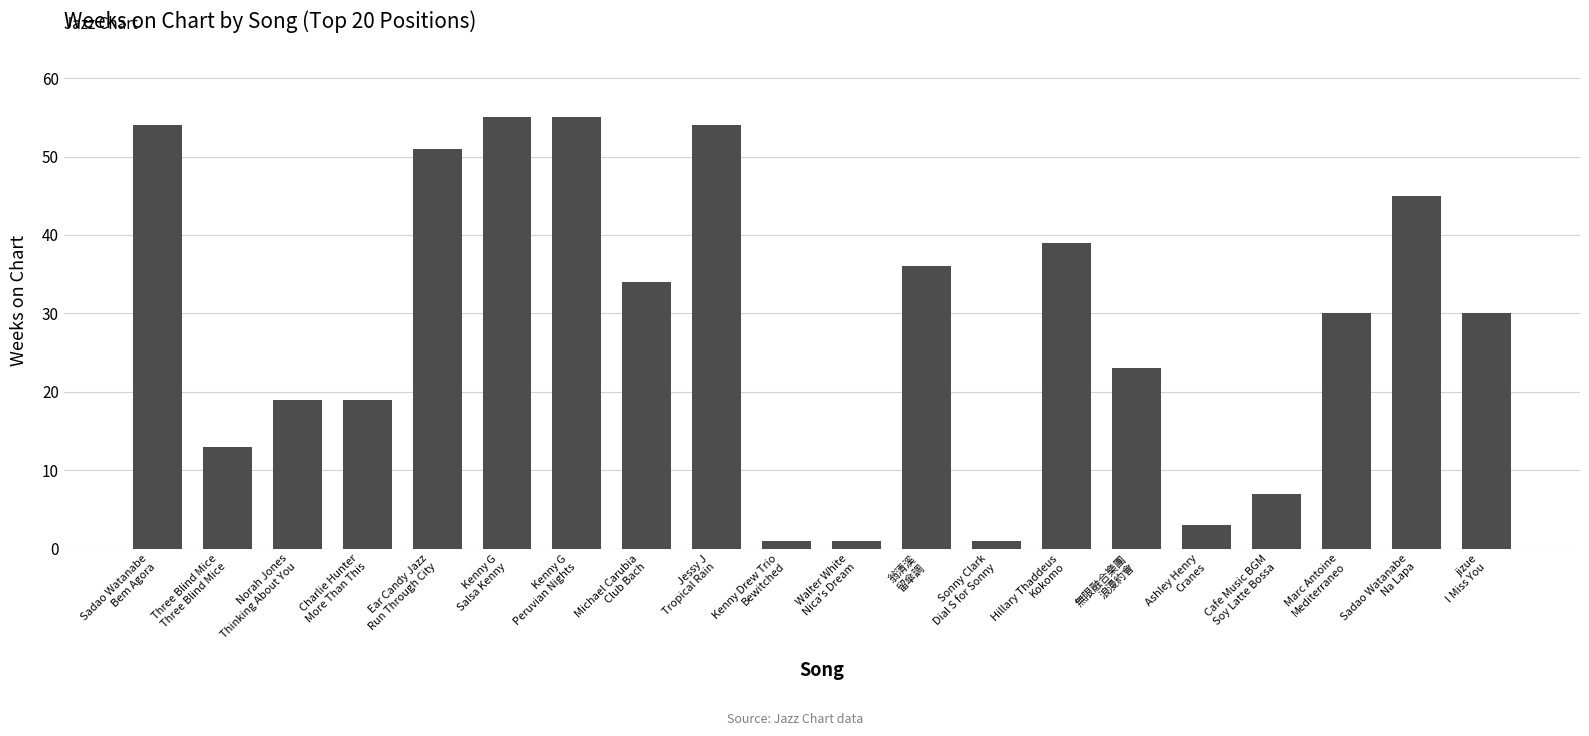

What is the greatest value displayed?

55